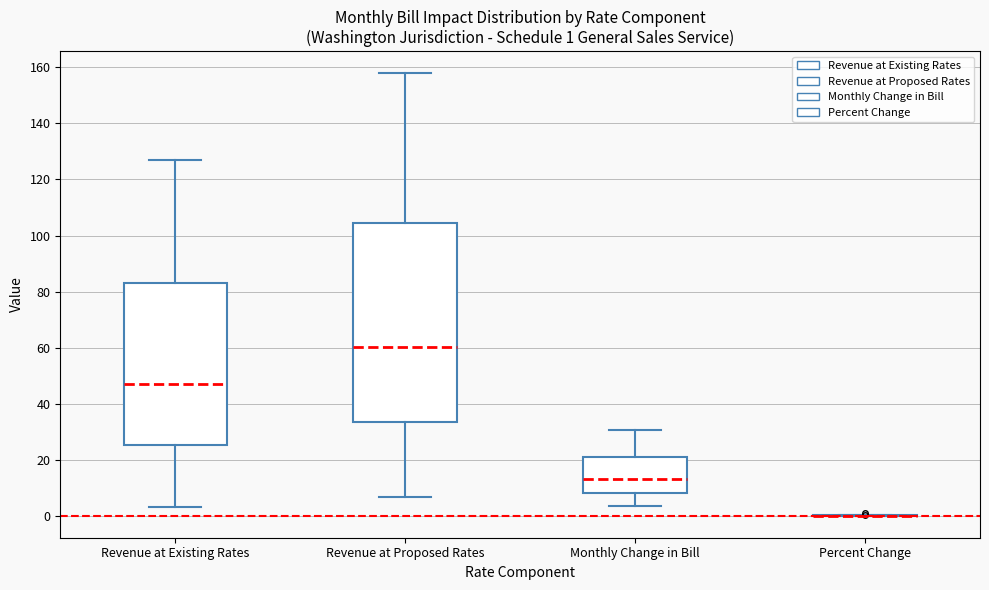

Which box is the tallest, from its lower edge to its upper edge?

Revenue at Proposed Rates